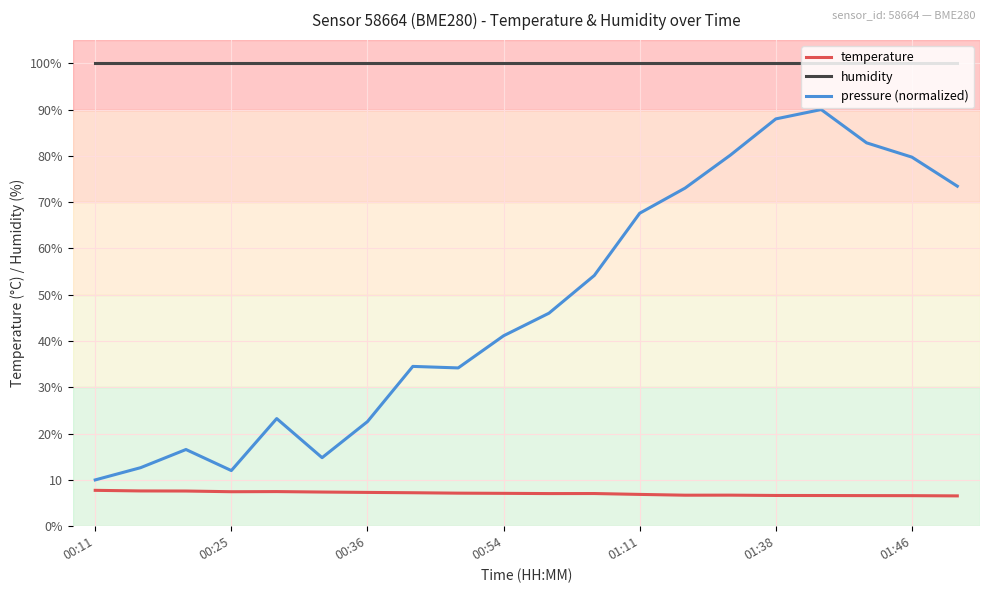

Rank the series by their maximum value, from highest to lowest.

humidity, pressure (normalized), temperature